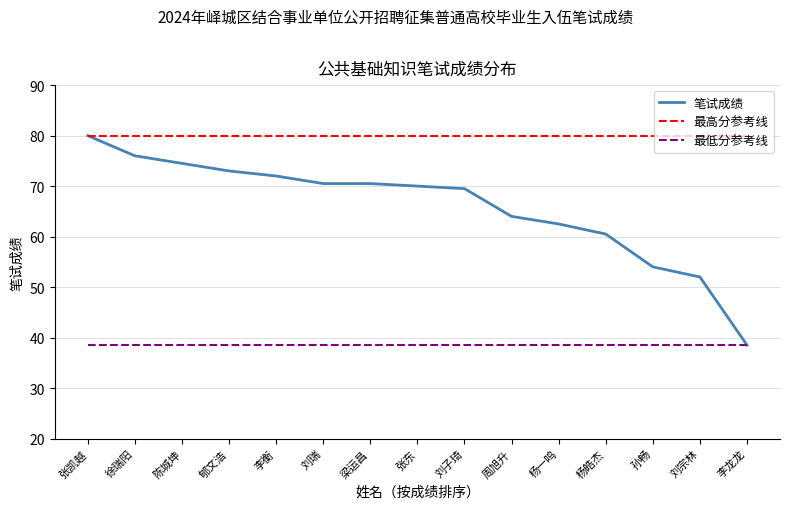

Between 梁运昌 and 李龙龙, which series saw the biggest shift?

笔试成绩